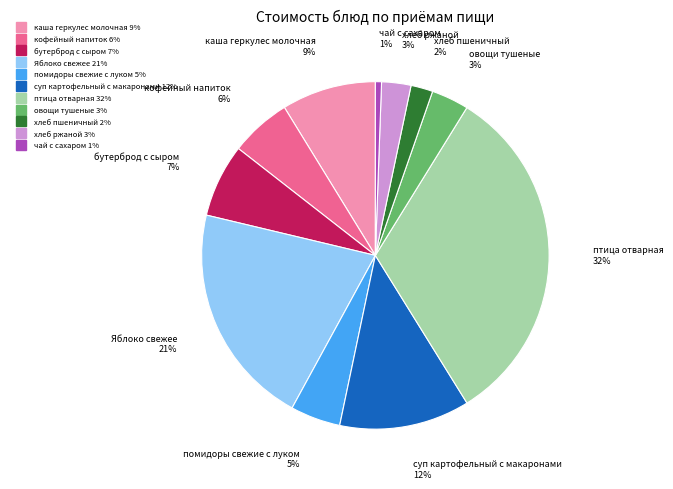

How many slices are in this pie chart?

11